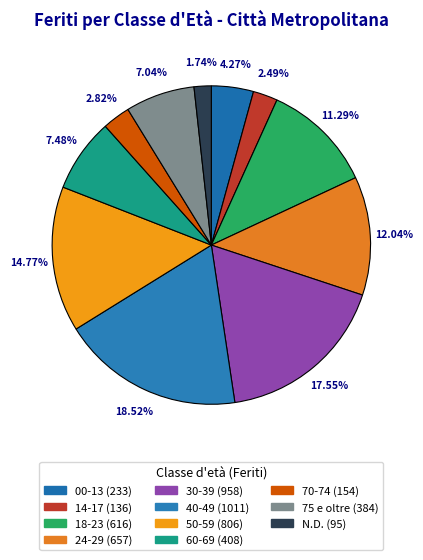

Which category has the smallest portion of the pie?

N.D.